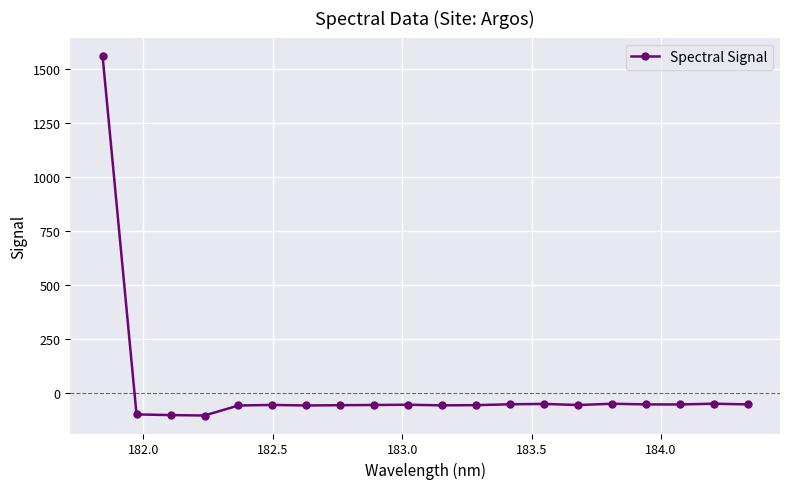

What is the difference between the maximum and minimum values?

1670.0